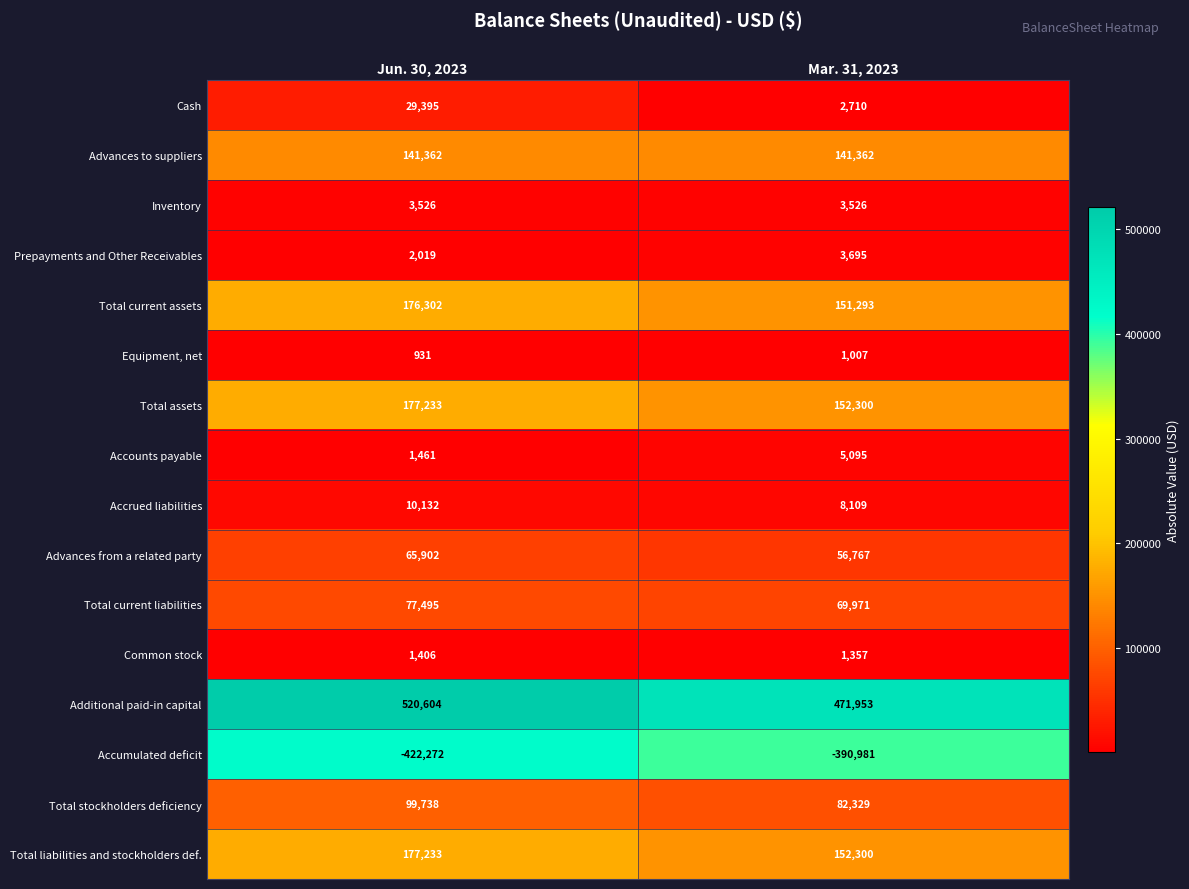

What is the approximate value of Advances to suppliers at Mar. 31, 2023?

141362